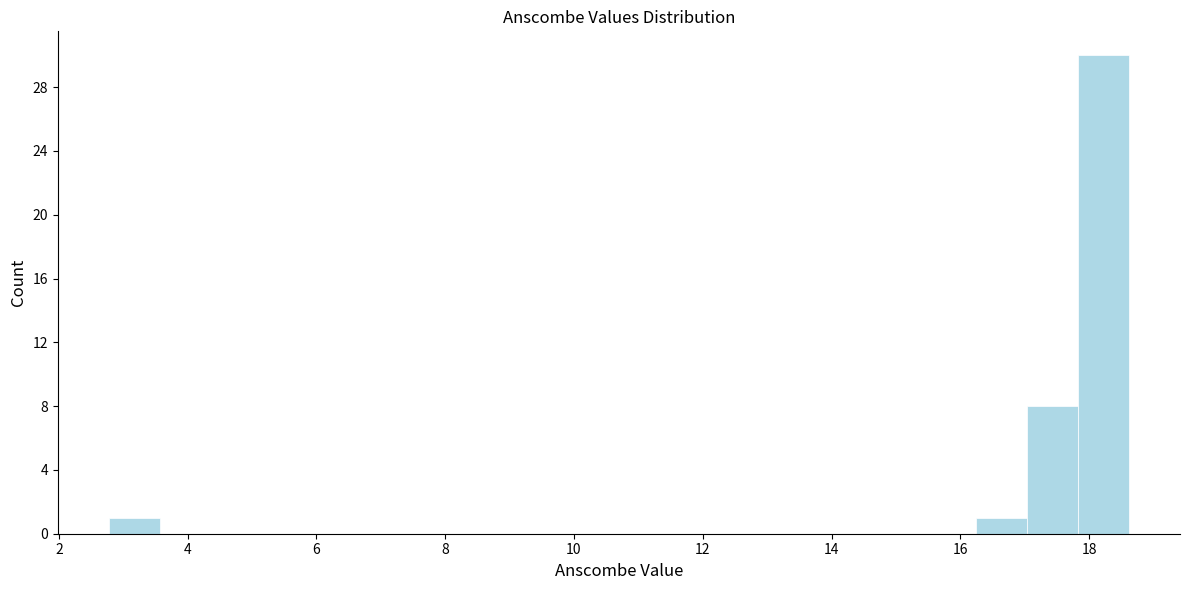

Read against the x-axis, roughly where is the centre of the tallest bar?

18.2